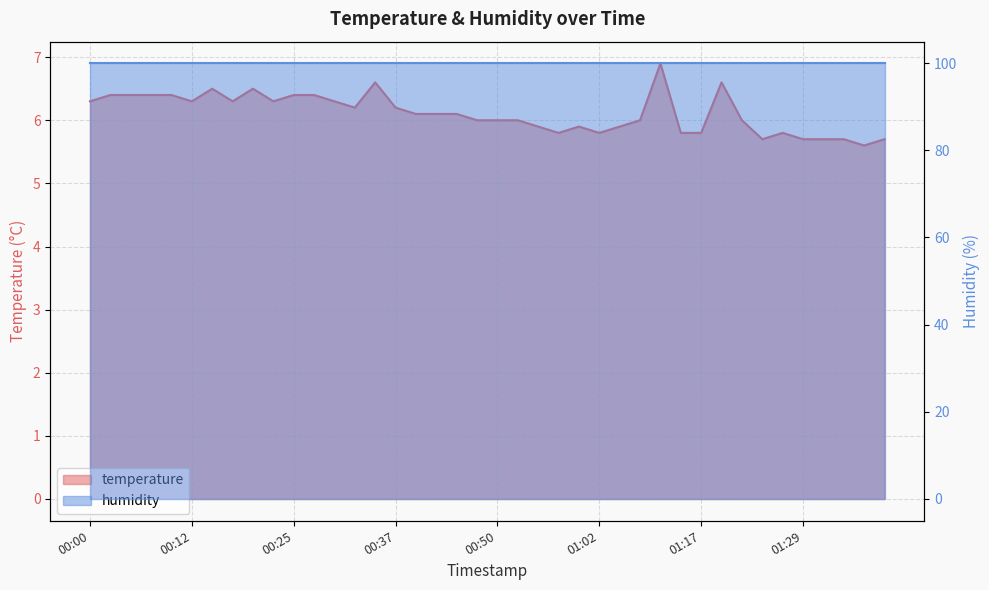

What is the smallest value displayed?

5.6